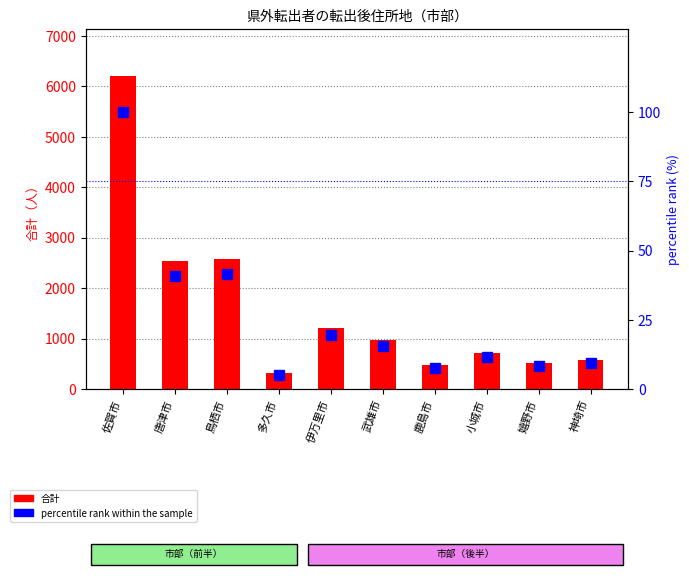

What is the maximum value for 合計?

6205.0